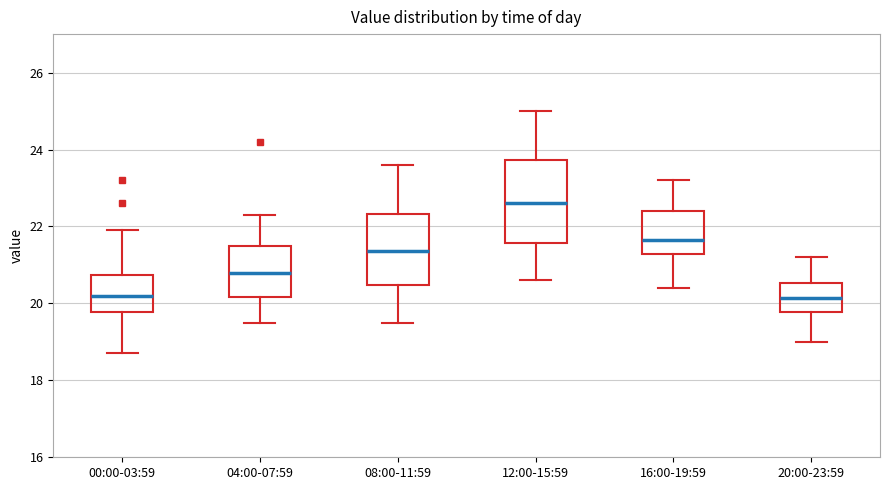

Which box has the highest median line?

12:00-15:59